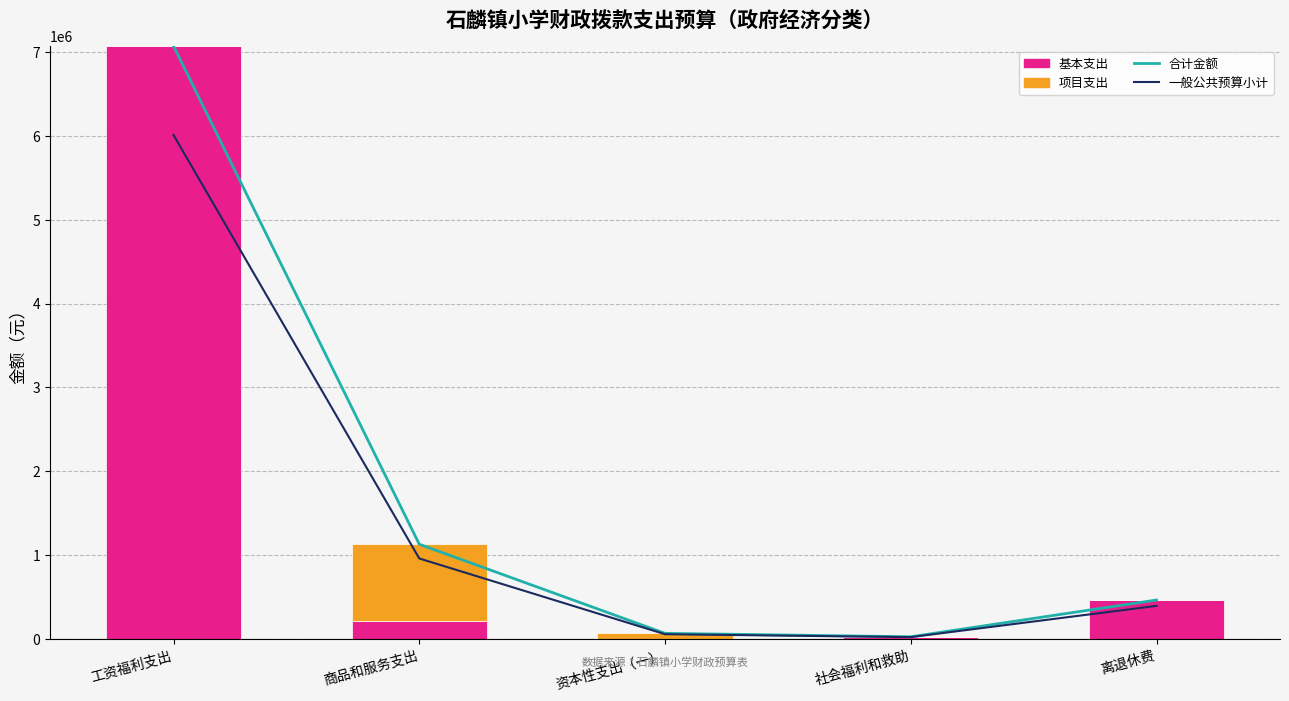

Which has a higher value, 离退休费 or 社会福利和救助?

离退休费